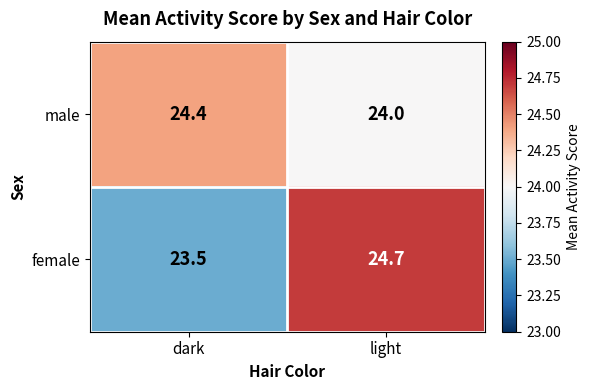

At which label does female first exceed 24?

light